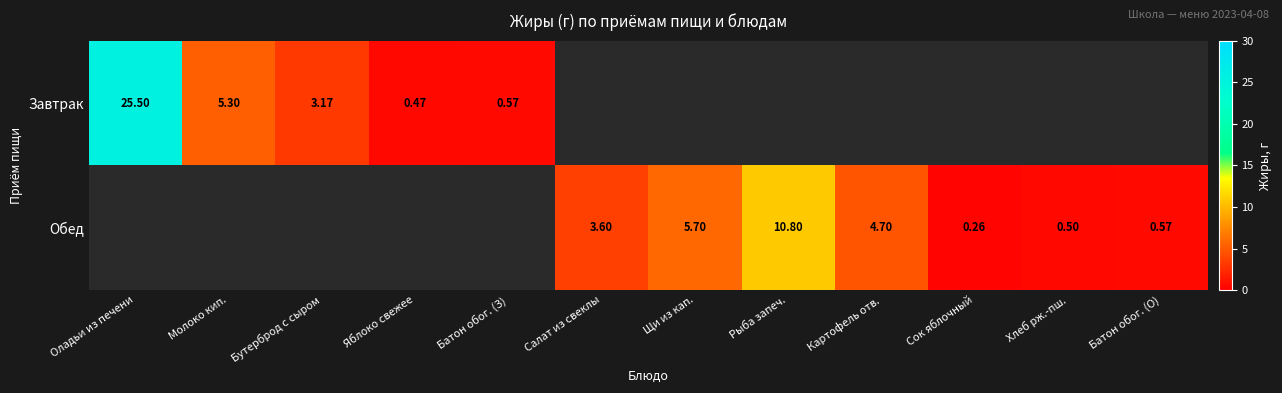

Is it true that Обед equals 0.4 at Сок яблочный?

False